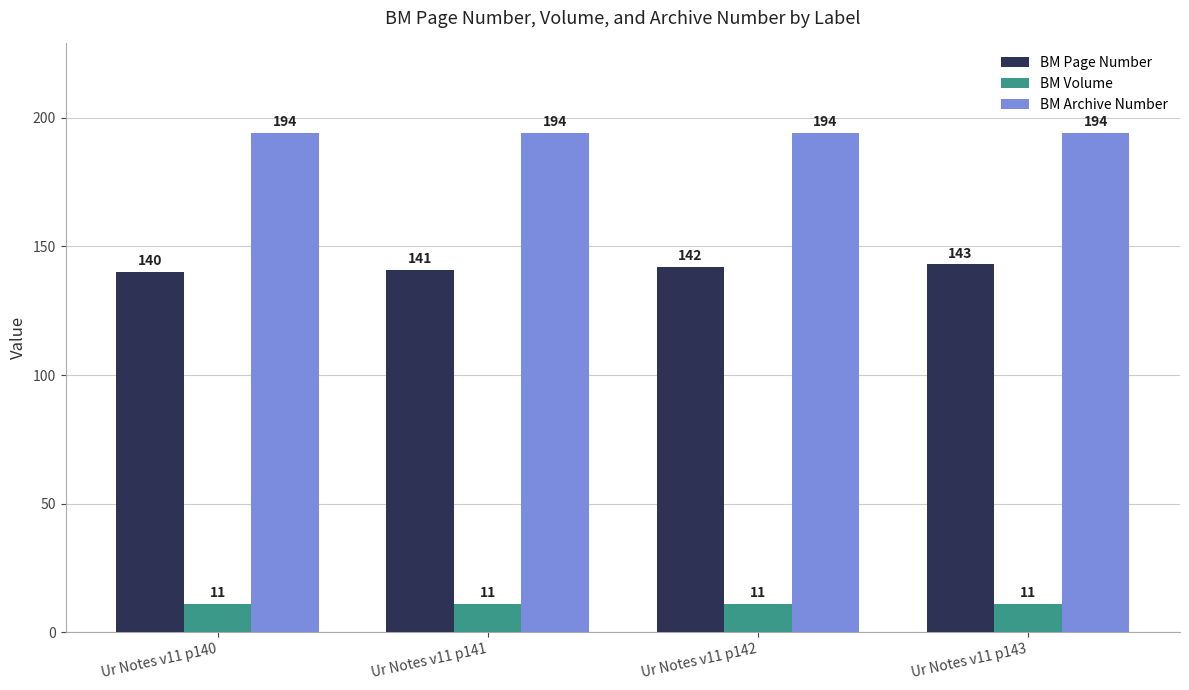

At Ur Notes v11 p141, list the series in order from largest to smallest.

BM Archive Number, BM Page Number, BM Volume